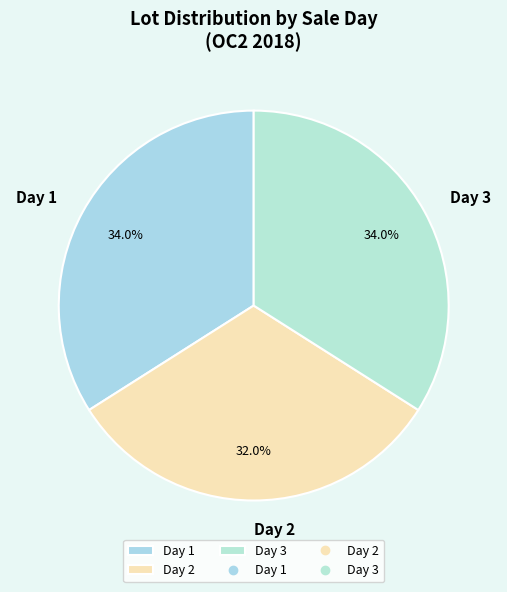

Between Day 1 and Day 2, which is larger?

Day 1